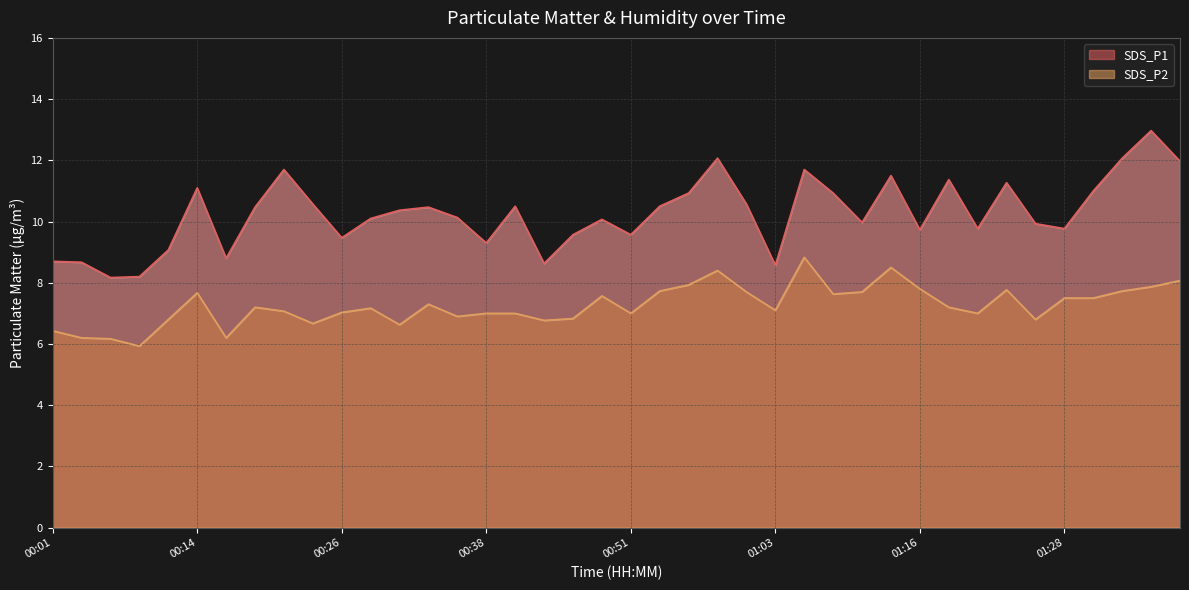

What is the difference between the second highest and second lowest values in the SDS_P2 series?

2.3